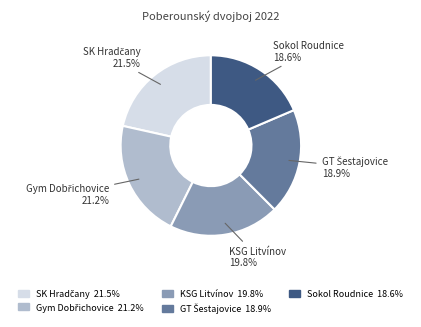

Does KSG Litvínov account for over 50% of the chart?

No